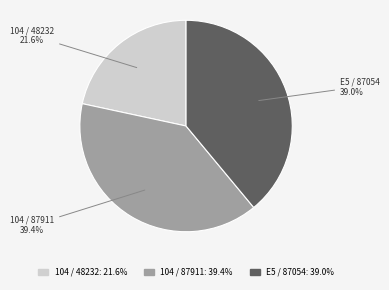

The 104 / 87911 slice represents 39% of the pie. True or false?

True